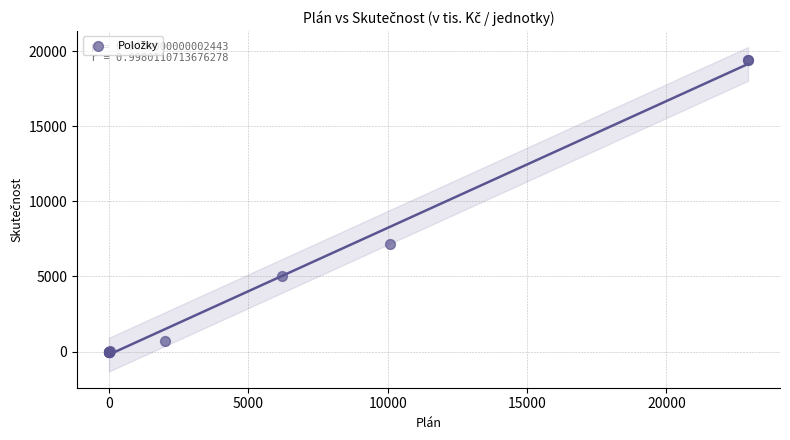

What Y value in the scatter plot is closest to 9713?

7143.6